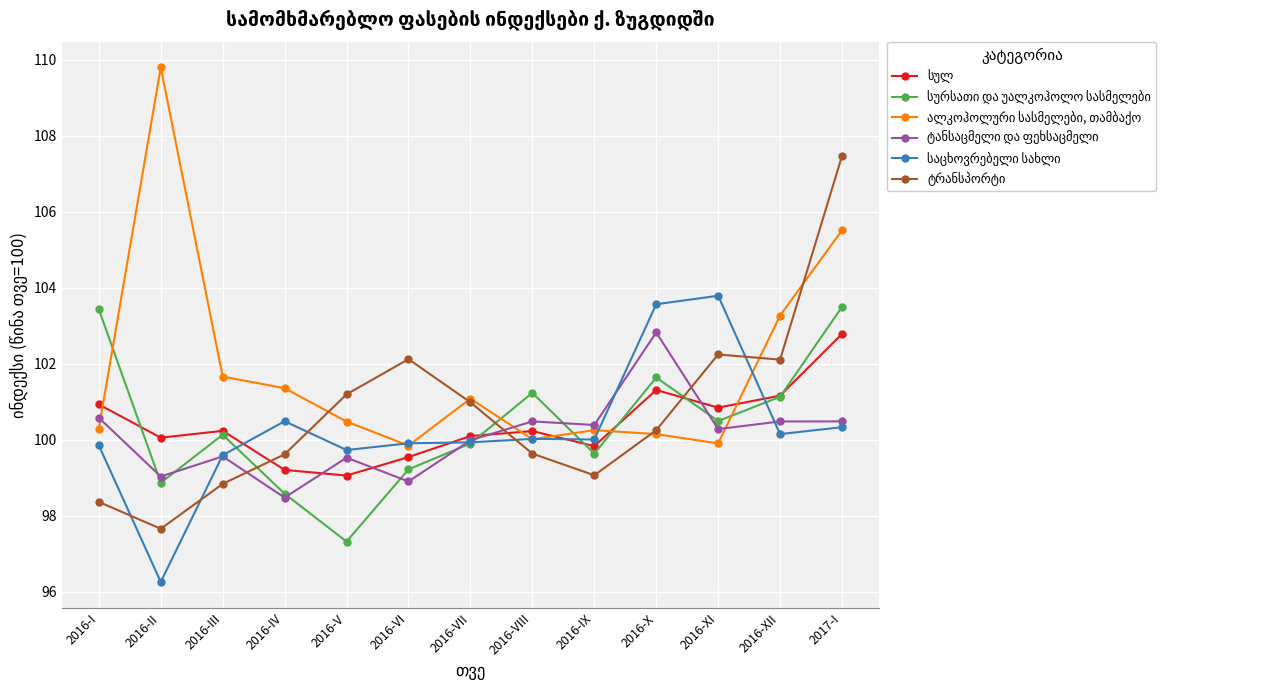

What is the difference between the highest and lowest values at 2016-III?

2.8